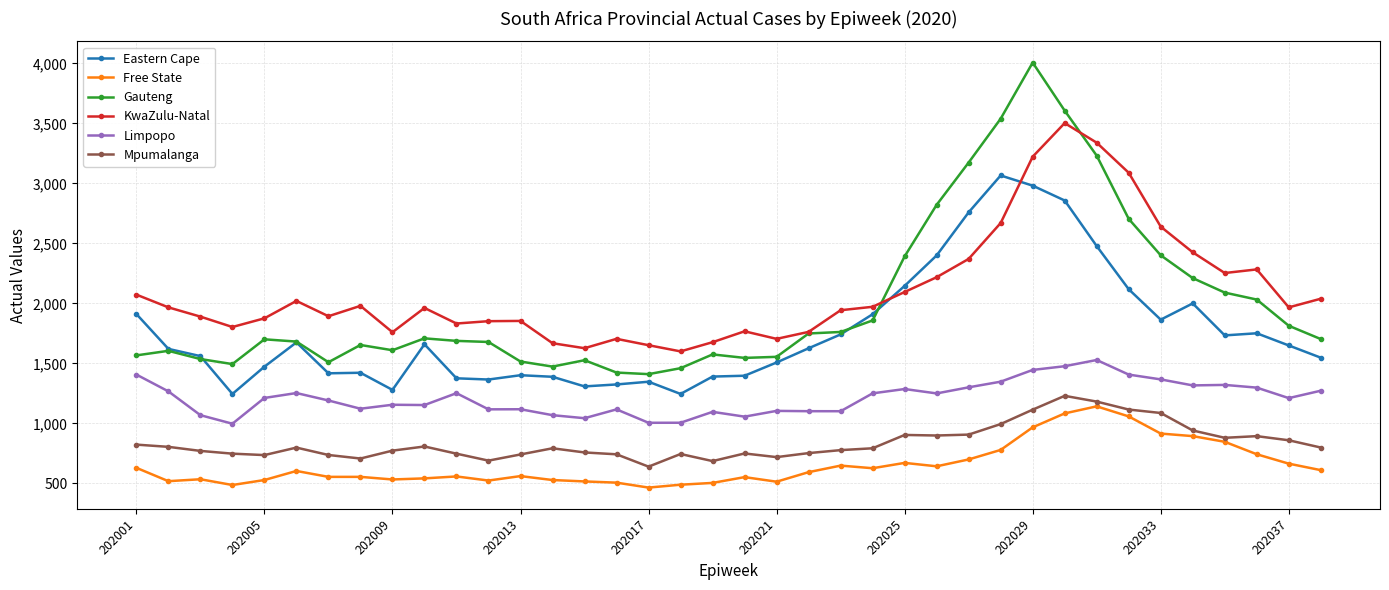

What is the value of the Limpopo point at the 32nd from the left?

1406.1